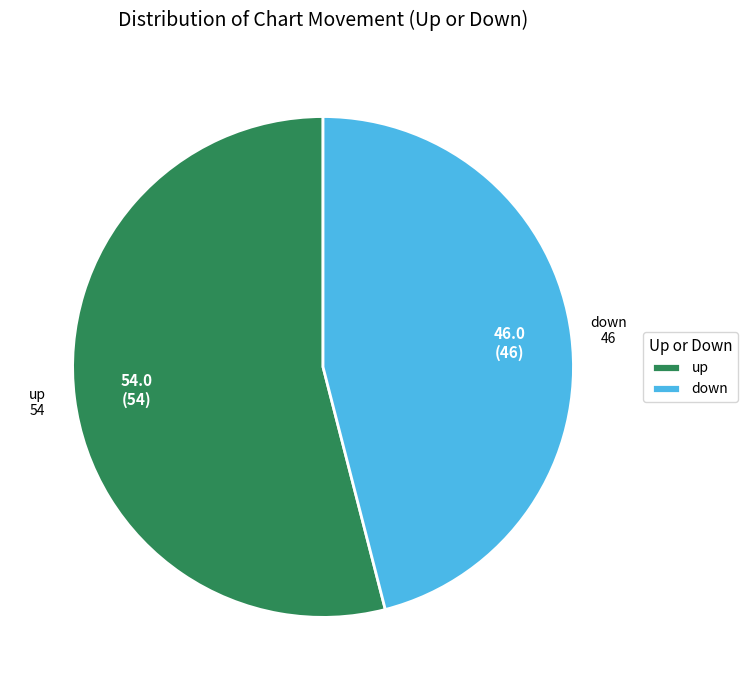

The up slice represents 54% of the pie. True or false?

True